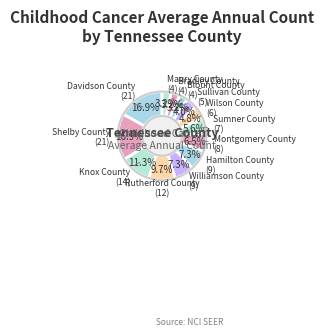

How many segments does this pie chart have?

13